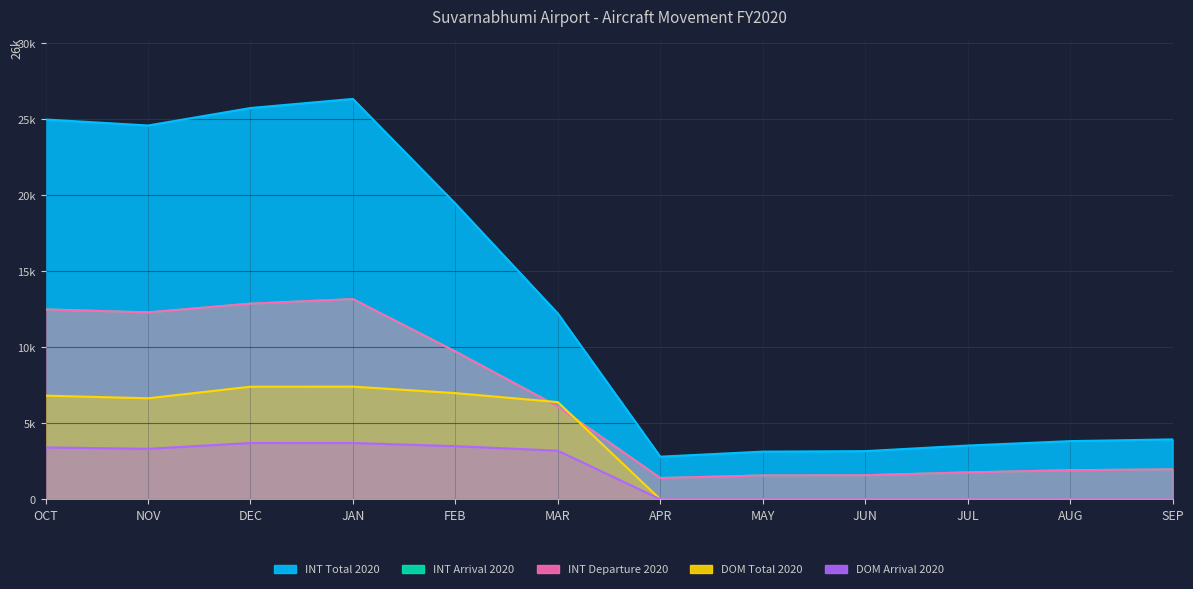

The value of INT Total 2020 at DEC is 17438. True or false?

False